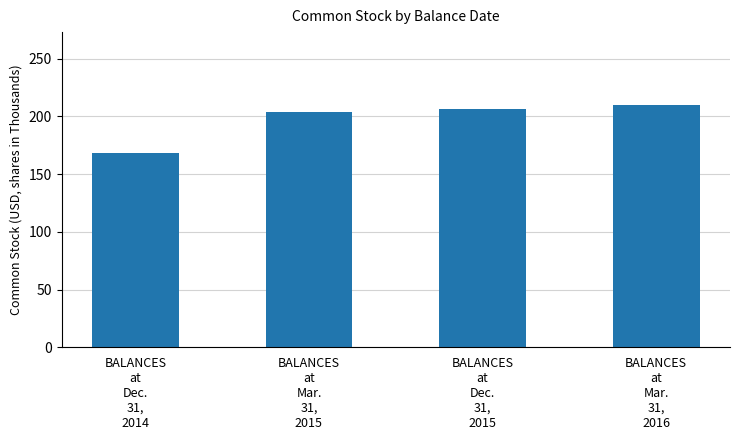

Reading right to left, what are all the values shown in this chart?

210	206	204	168